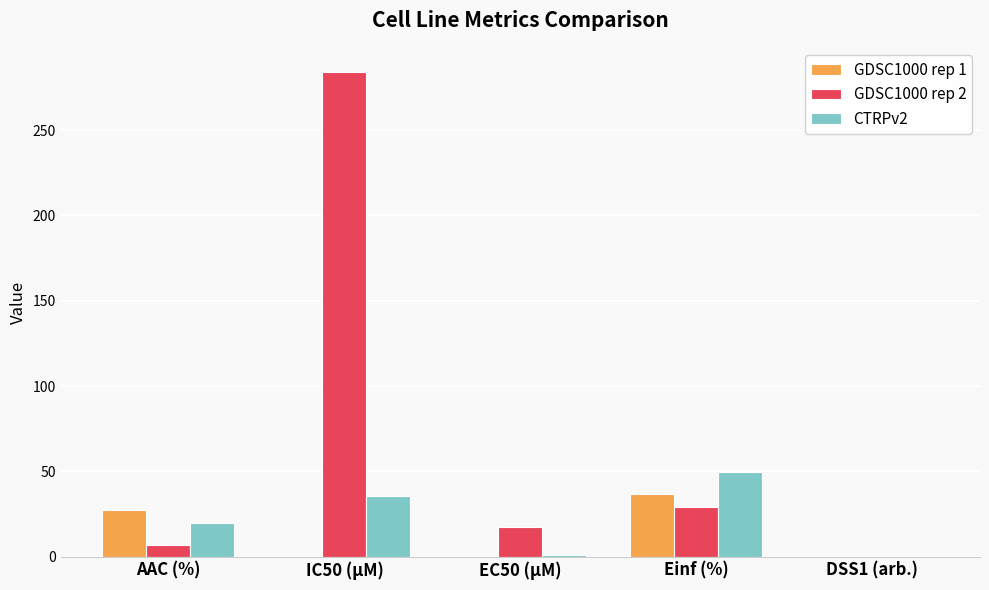

What is the greatest value displayed?

284.0